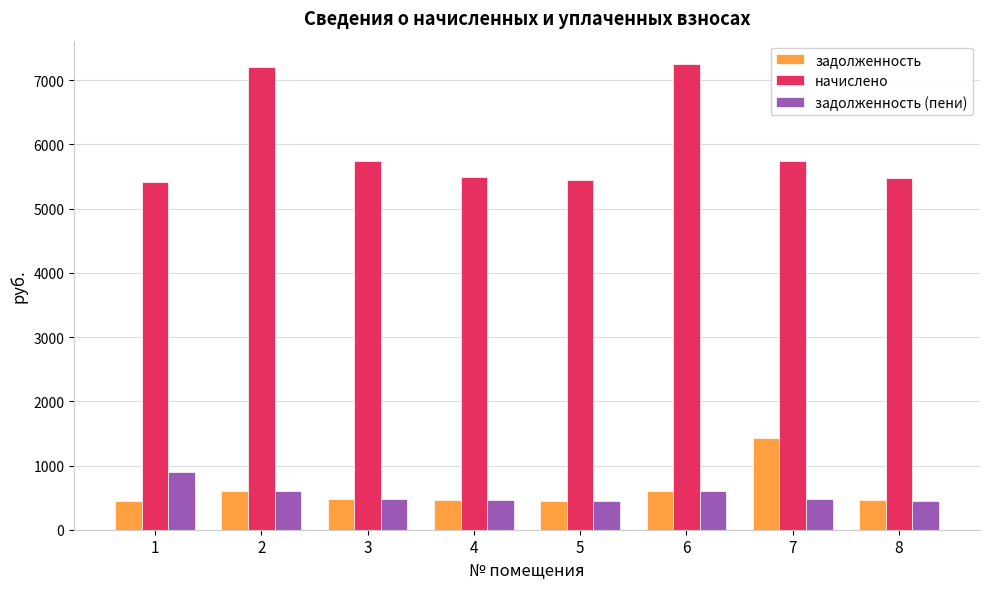

What is the value of the задолженность (пени) bar at the 3rd from the left?

475.8